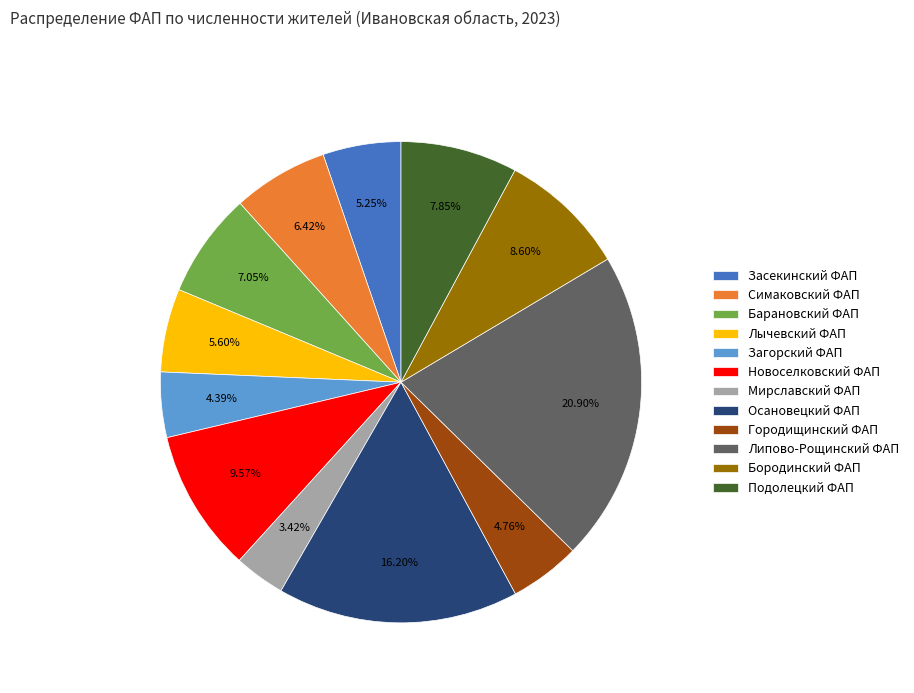

How many segments does this pie chart have?

12